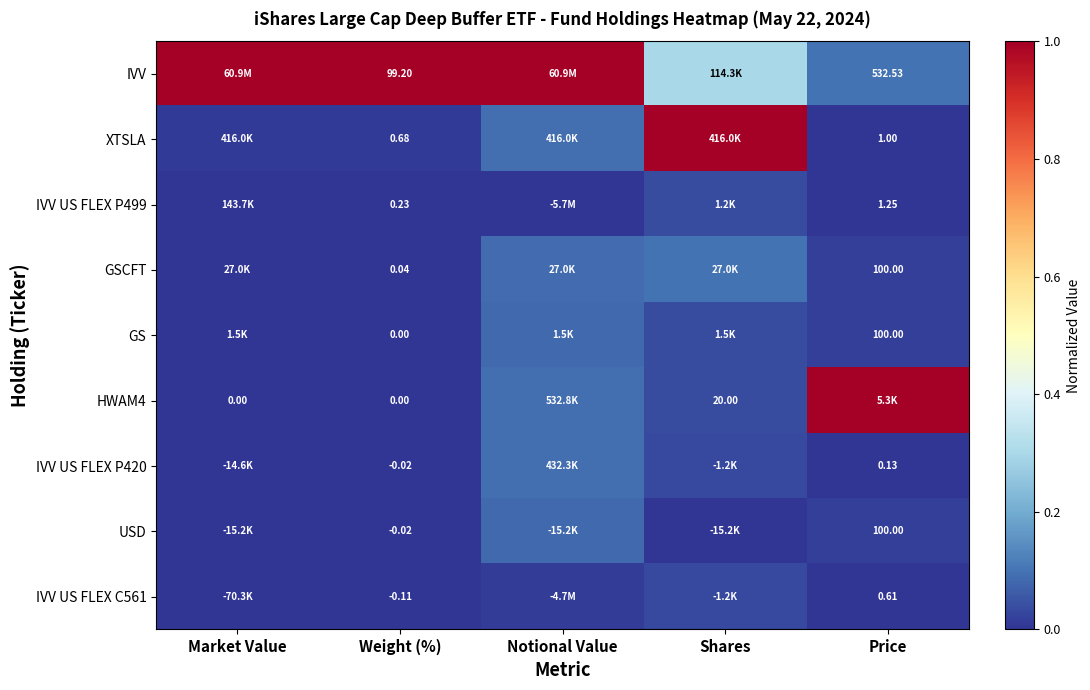

Is the value of IVV US FLEX P499 at Price greater than the value of IVV US FLEX C561 at Price?

Yes